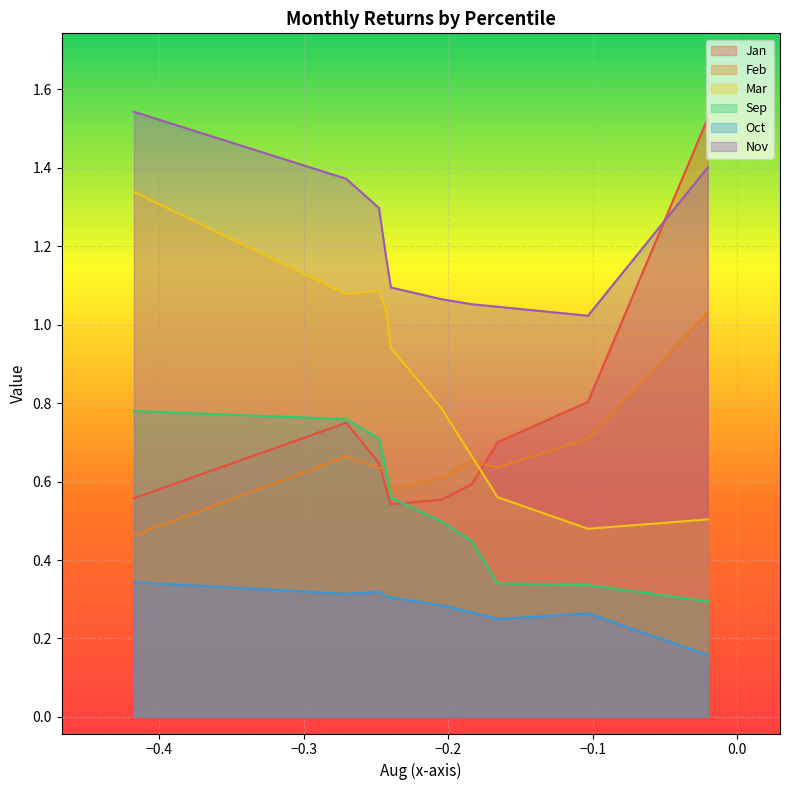

Which series changed the most between pct25 and pct55?

Mar